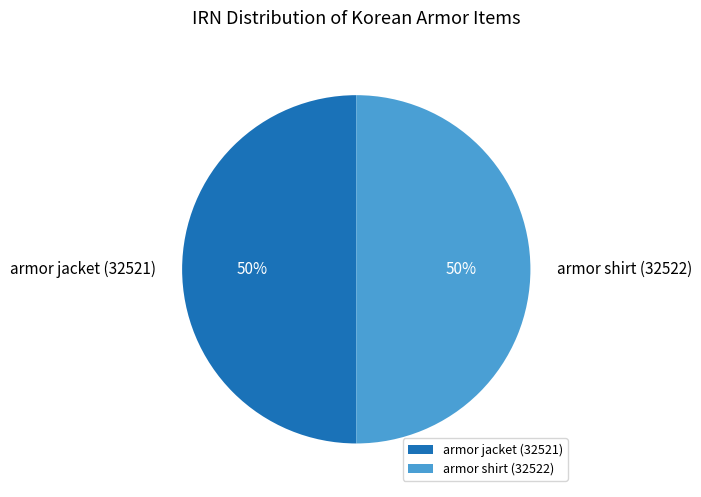

How many slices are in this pie chart?

2